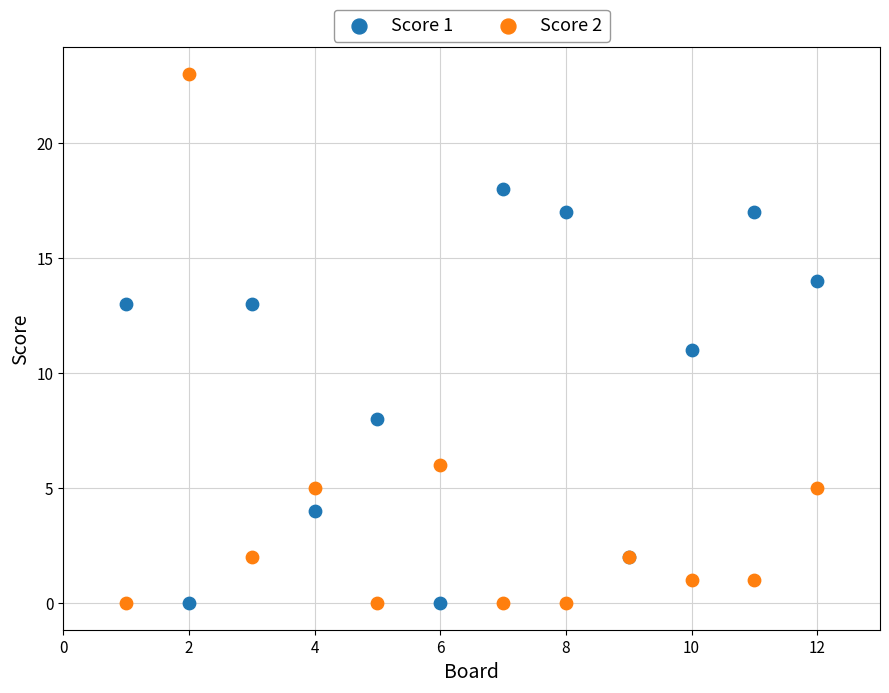

Which series has the widest spread of Y values?

Score 2